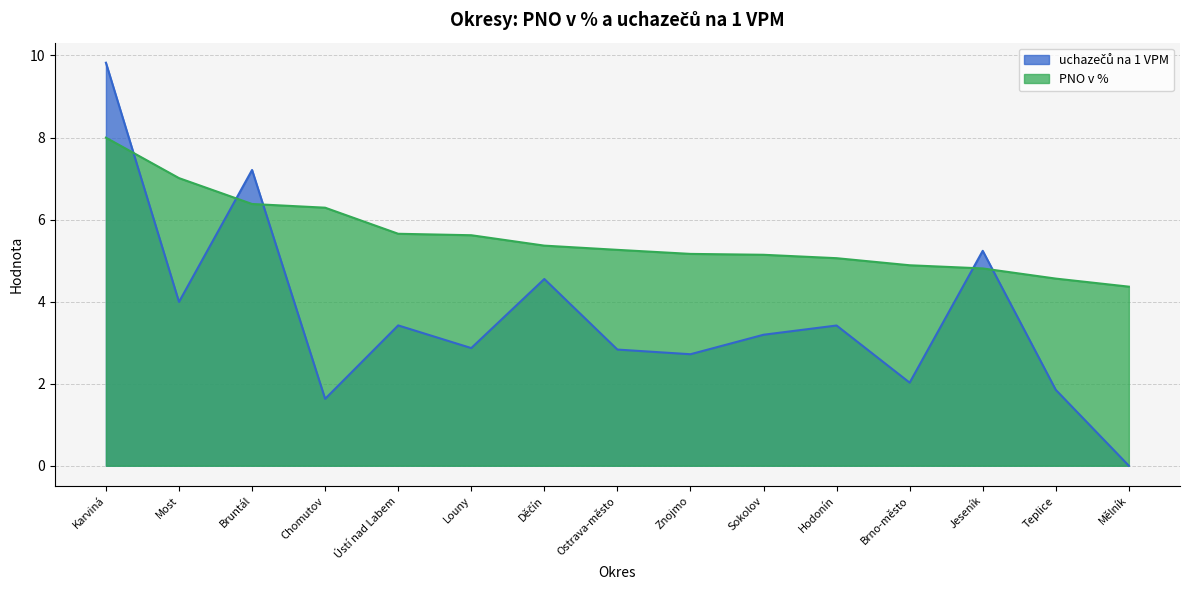

True or false: uchazečů na 1 VPM and PNO v % cross at least once.

True